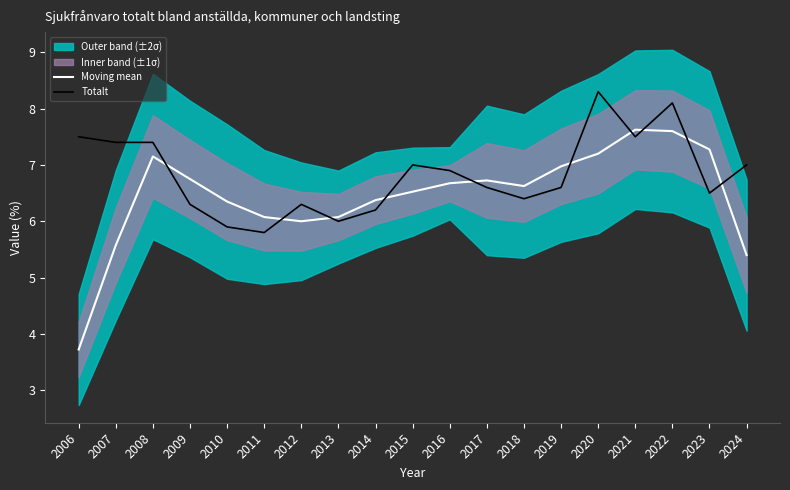

Between which two adjacent categories do Totalt and Moving mean first intersect?

2008 and 2009